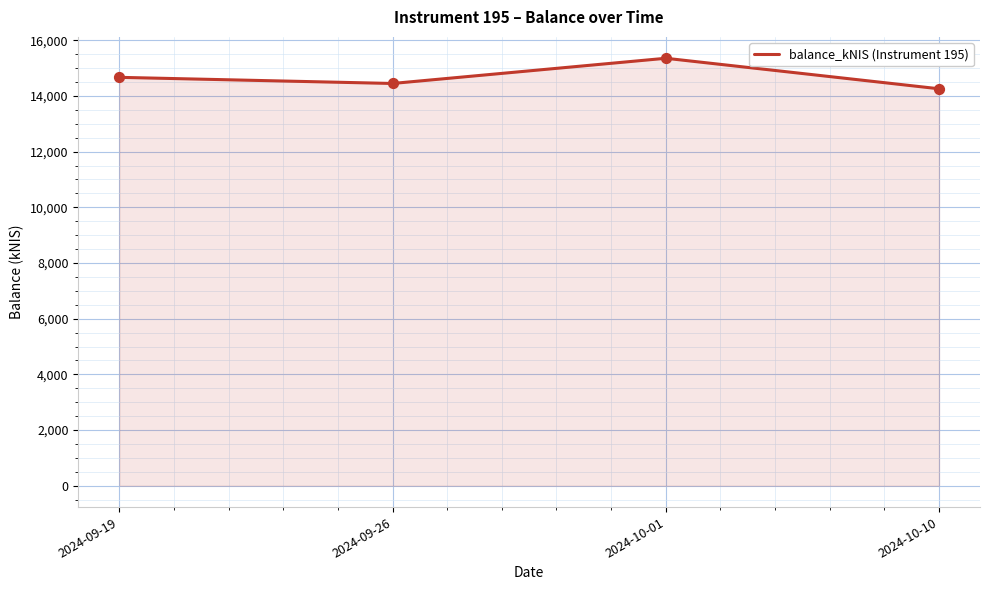

Between 2024-10-10 and 2024-09-26, which is larger?

2024-09-26